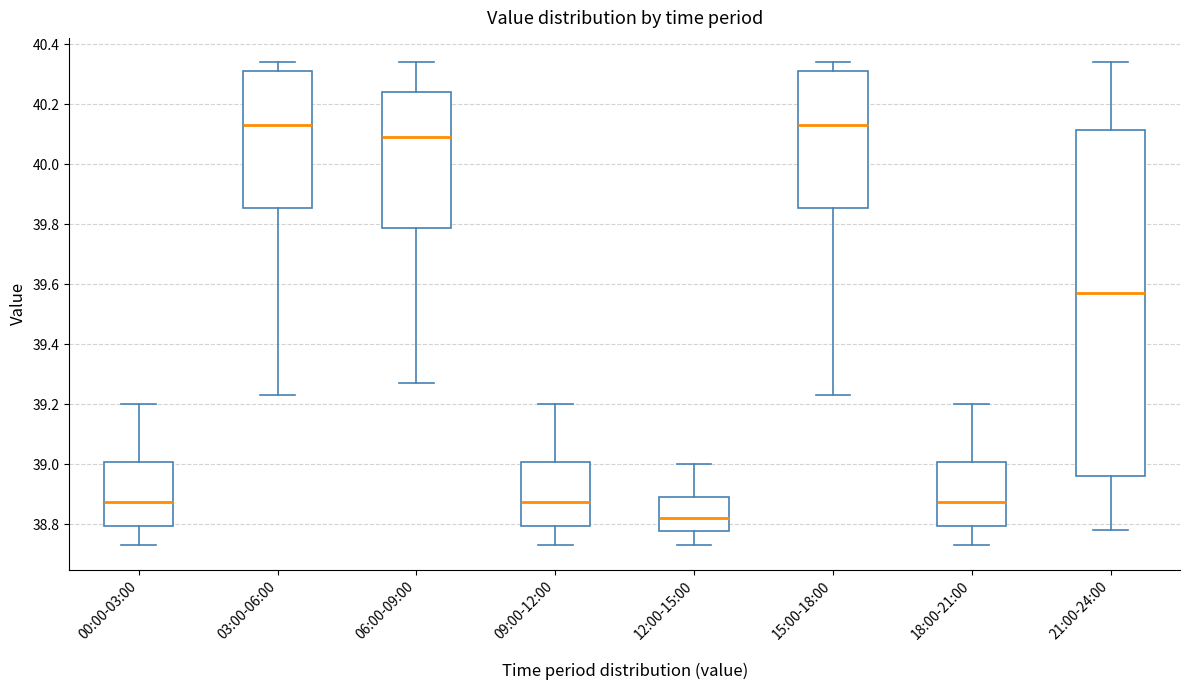

Reading left to right, transcribe this box plot: for each box, give where its median line is, the range the box spans, and where its two whiskers end, as read against the y-axis. The values are not printed on the chart, so give them approximately, as read against the axis.

00:00-03:00: median 38.88, box 38.80 to 39.00, whiskers 38.74 to 39.20
03:00-06:00: median 40.14, box 39.86 to 40.32, whiskers 39.24 to 40.34
06:00-09:00: median 40.10, box 39.78 to 40.24, whiskers 39.28 to 40.34
09:00-12:00: median 38.88, box 38.80 to 39.00, whiskers 38.74 to 39.20
12:00-15:00: median 38.82, box 38.78 to 38.90, whiskers 38.74 to 39.00
15:00-18:00: median 40.14, box 39.86 to 40.32, whiskers 39.24 to 40.34
18:00-21:00: median 38.88, box 38.80 to 39.00, whiskers 38.74 to 39.20
21:00-24:00: median 39.58, box 38.96 to 40.12, whiskers 38.78 to 40.34